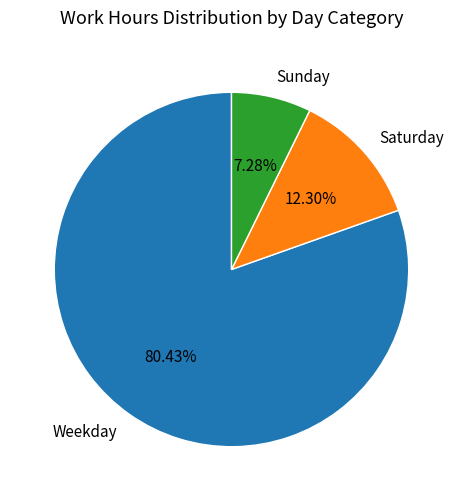

Is Sunday the majority of the pie?

No